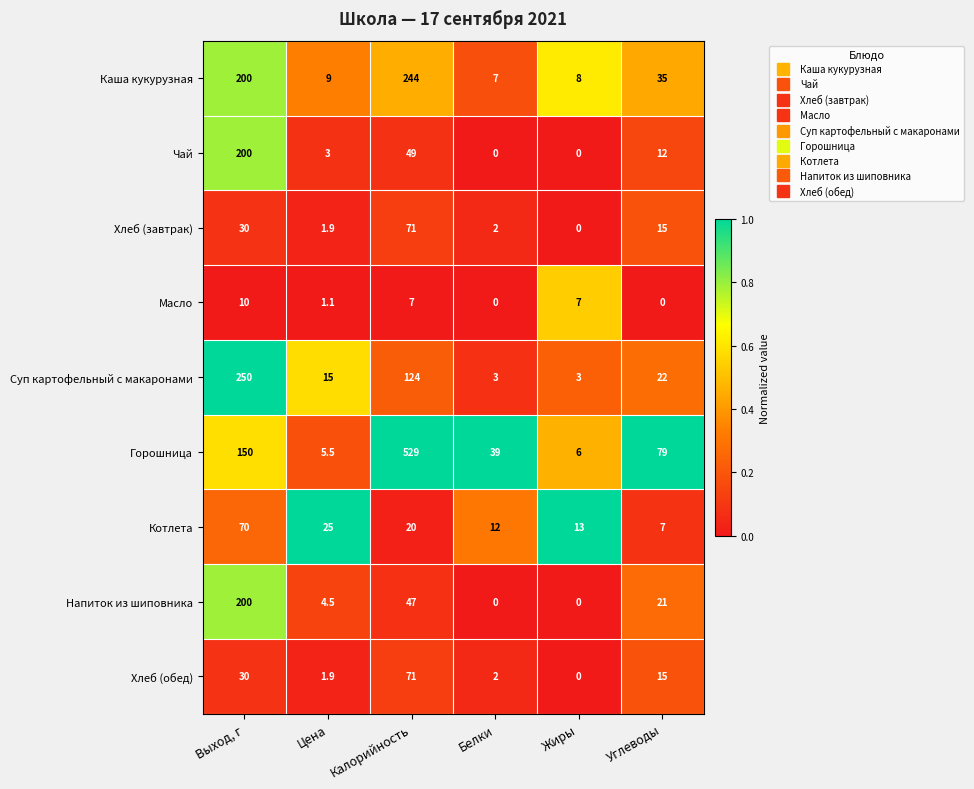

How many distinct data groups are displayed?

9